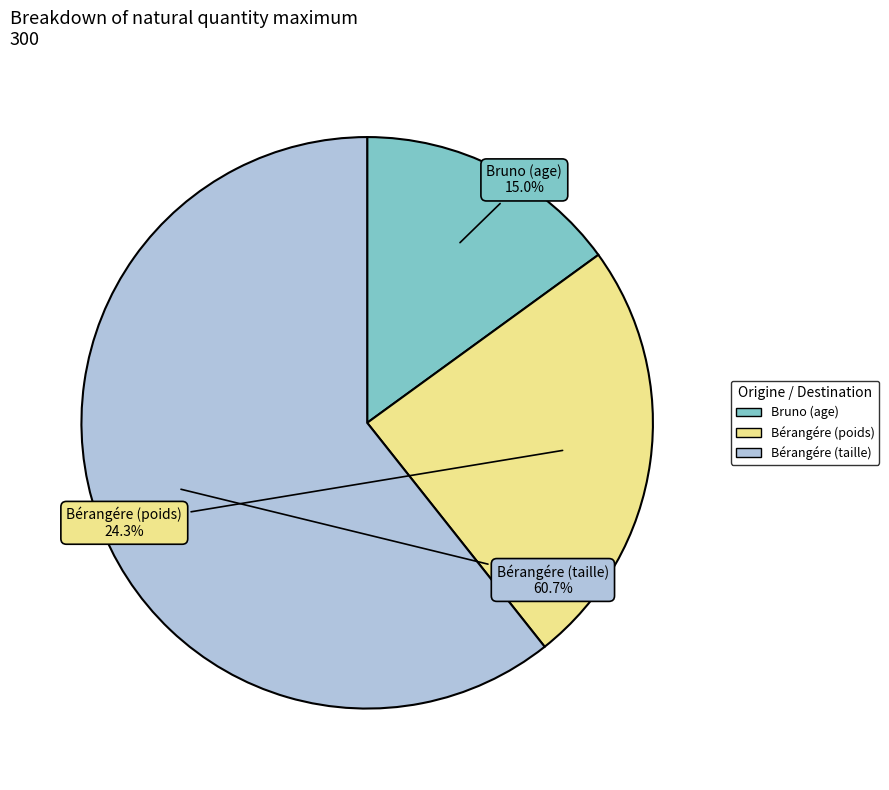

To the nearest percent, what is the difference between the Bérangére (poids) and Bruno (age) slice percentages?

9%